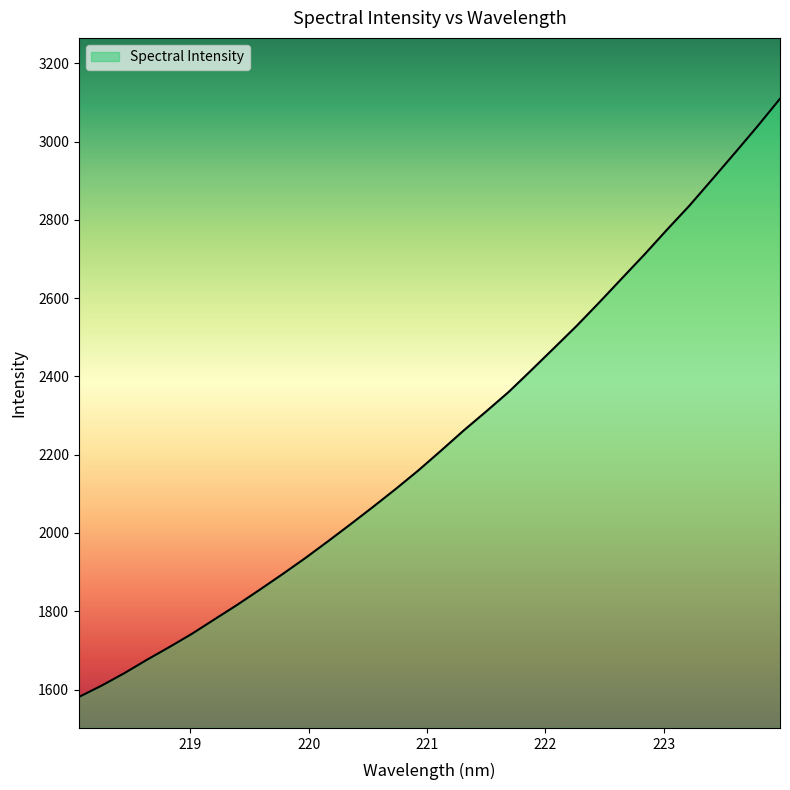

What is the smallest value displayed?

1580.8